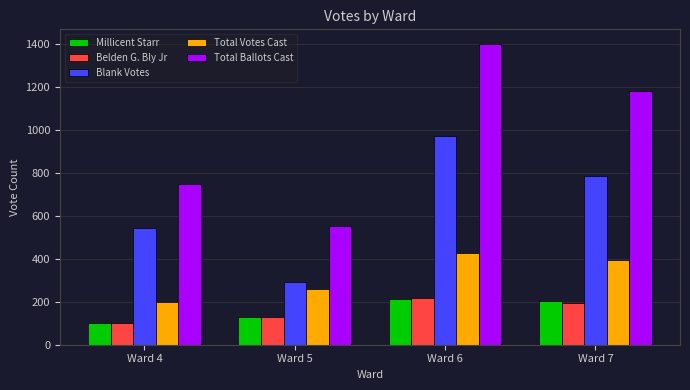

Rank the categories by Belden G. Bly Jr value from lowest to highest.

Ward 4, Ward 5, Ward 7, Ward 6